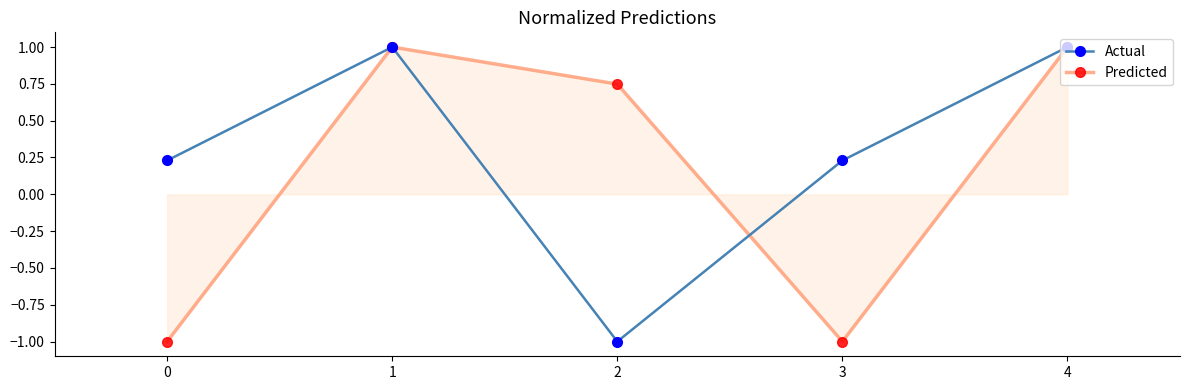

What is the highest value of the Predicted series?

1.0